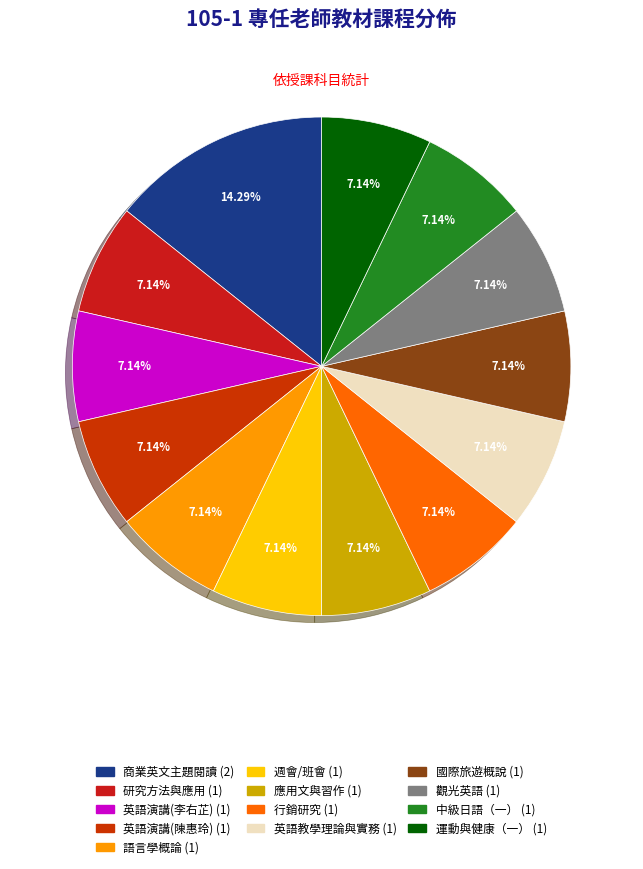

Which category has the biggest portion of the pie?

商業英文主題閱讀